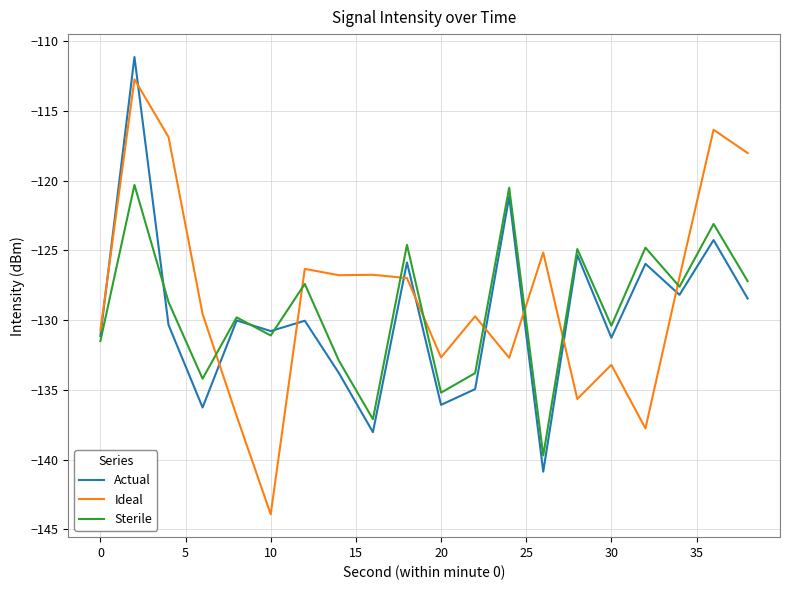

Does the chart display data point markers on the line(s)?

No